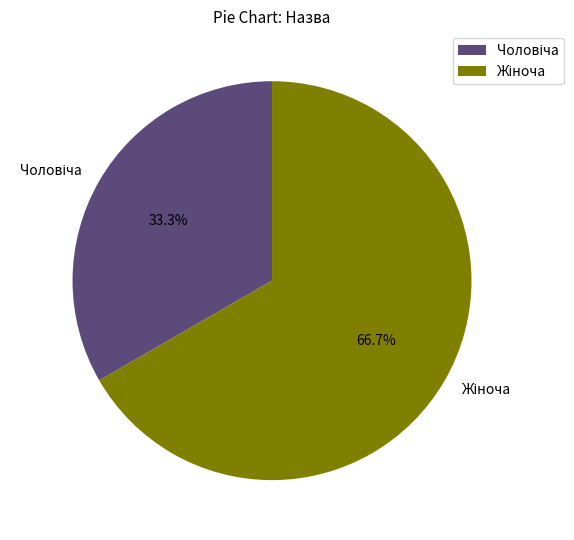

Combined, what portion of the pie is Чоловіча and Жіноча?

100.0%